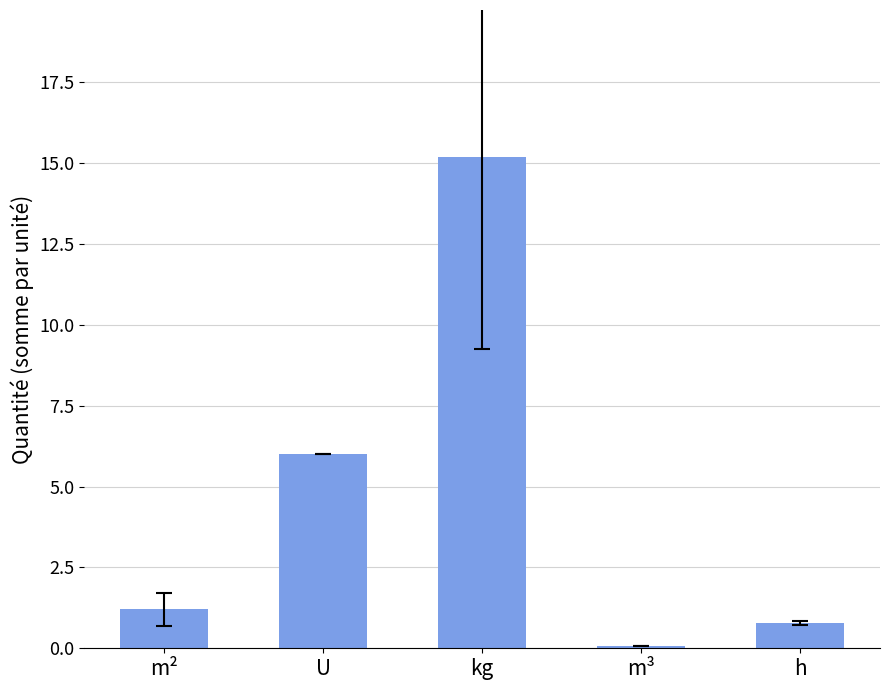

At which label is the value closest to 7?

U